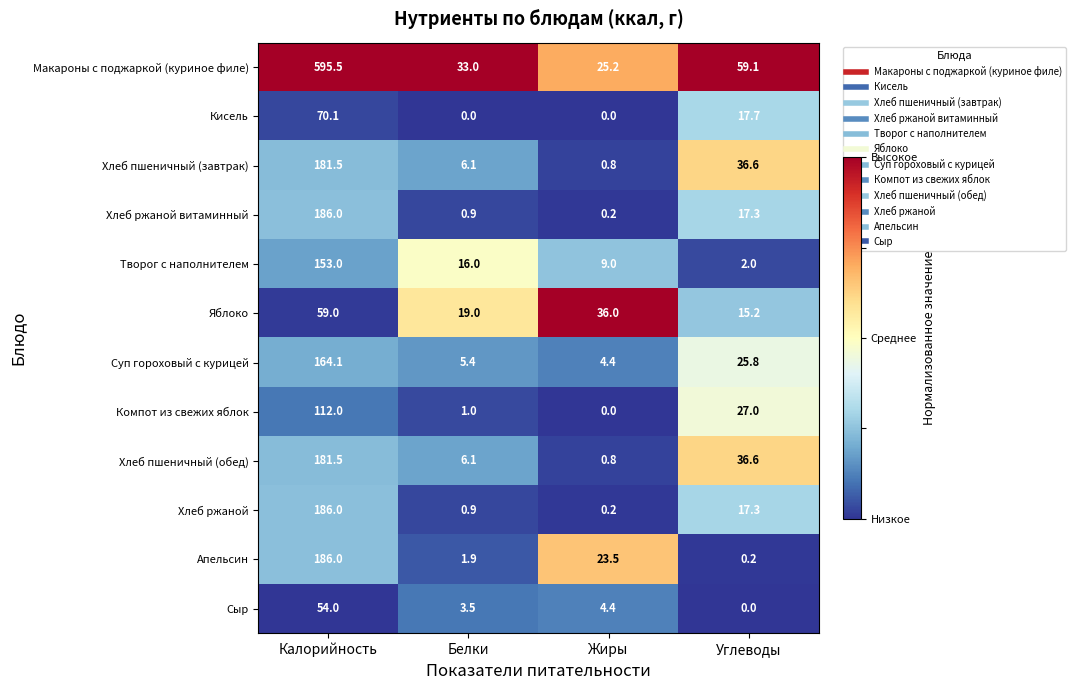

List the labels in order of Макароны с поджаркой (куриное филе) value, smallest first.

Жиры, Белки, Углеводы, Калорийность